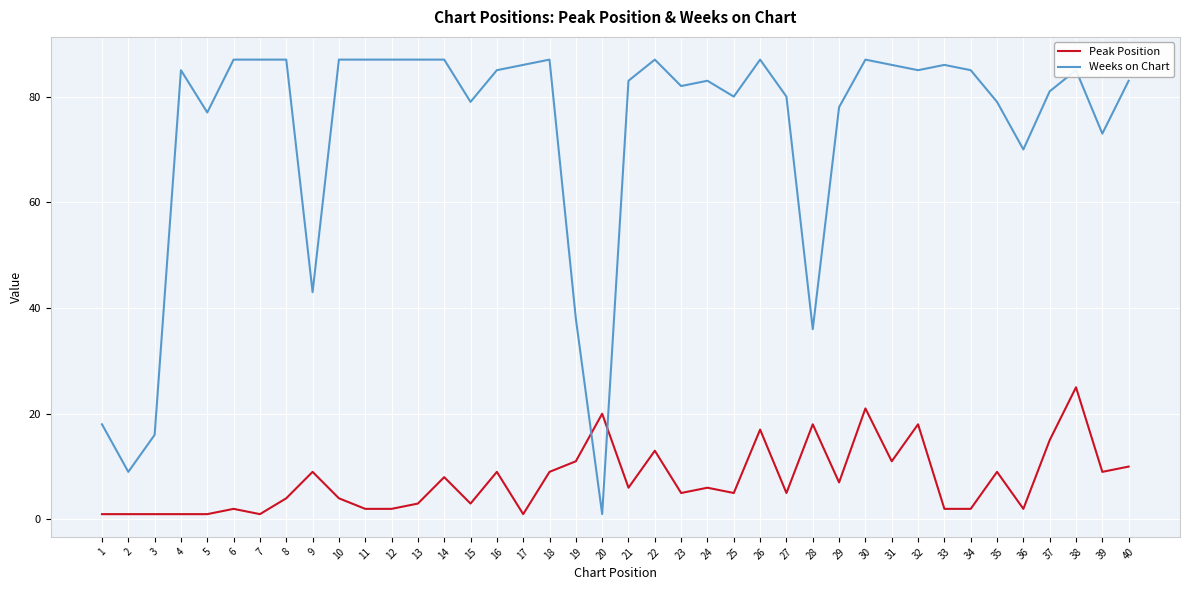

Is the value of Weeks on Chart at 14 greater than the value of Peak Position at 4?

Yes